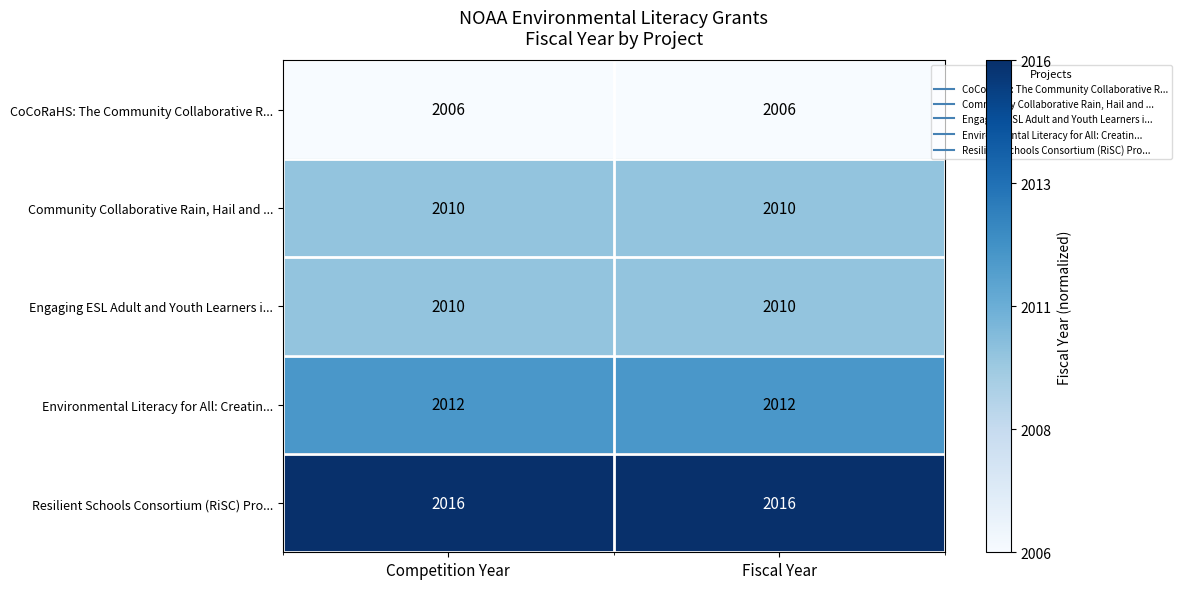

Reading right to left, list all the values displayed in this chart.

CoCoRaHS: The Community Collaborative R...: 2006	2006
Community Collaborative Rain, Hail and ...: 2010	2010
Engaging ESL Adult and Youth Learners i...: 2010	2010
Environmental Literacy for All: Creatin...: 2012	2012
Resilient Schools Consortium (RiSC) Pro...: 2016	2016